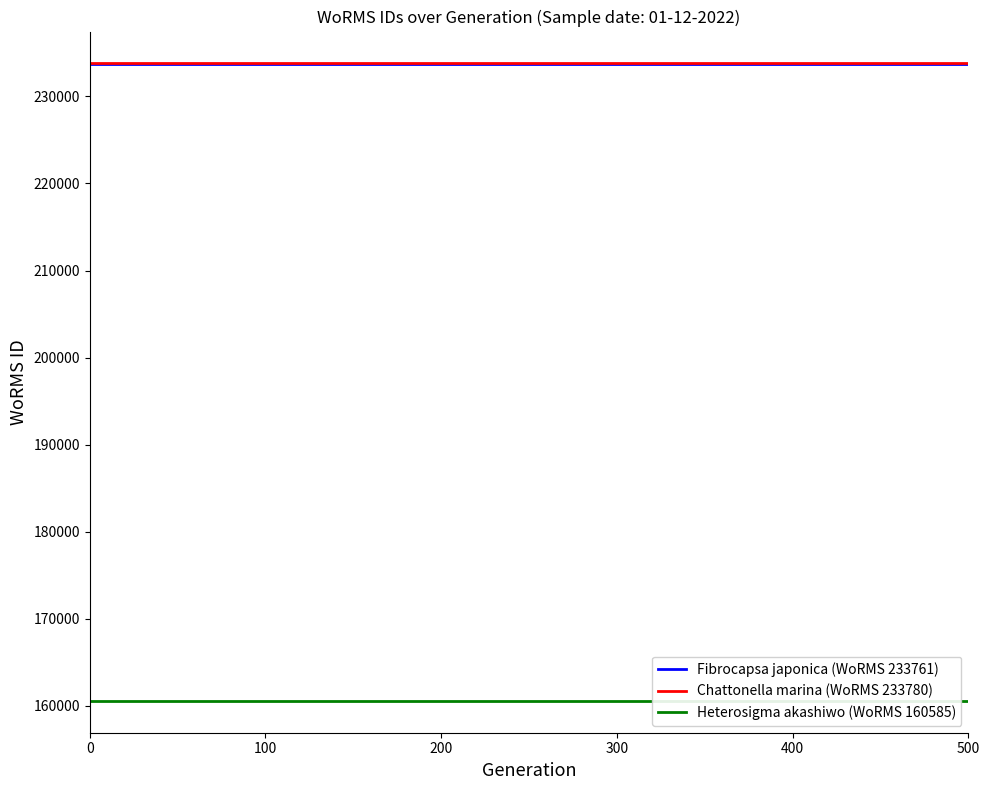

The value of Fibrocapsa japonica (WoRMS 233761) at 500 is 367319. True or false?

False